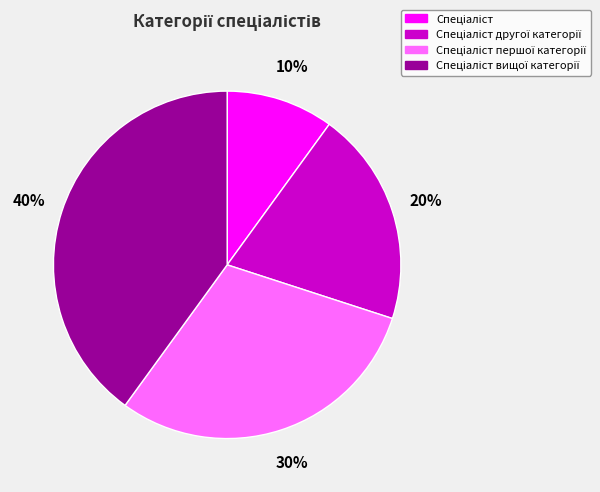

To the nearest percent, what is the difference between the largest and smallest slice percentages?

30%